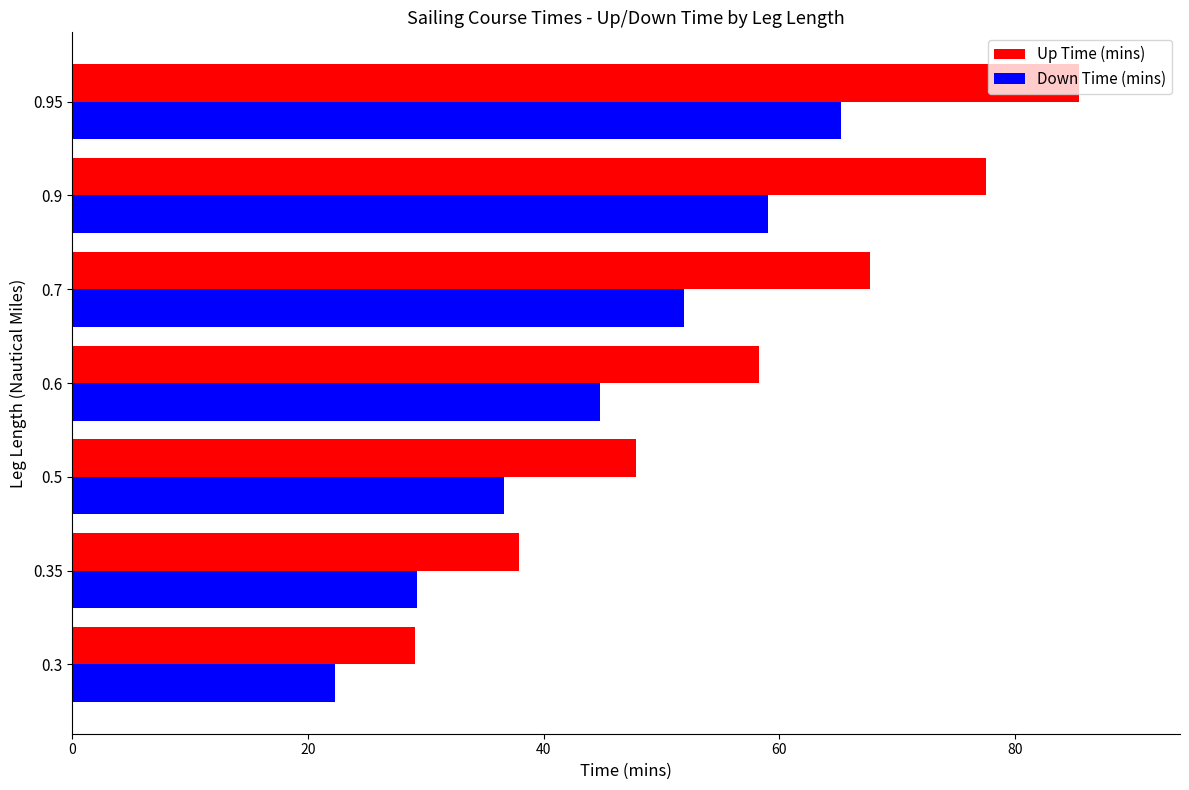

Which series changed the most between 0.6 and 0.95?

Up Time (mins)